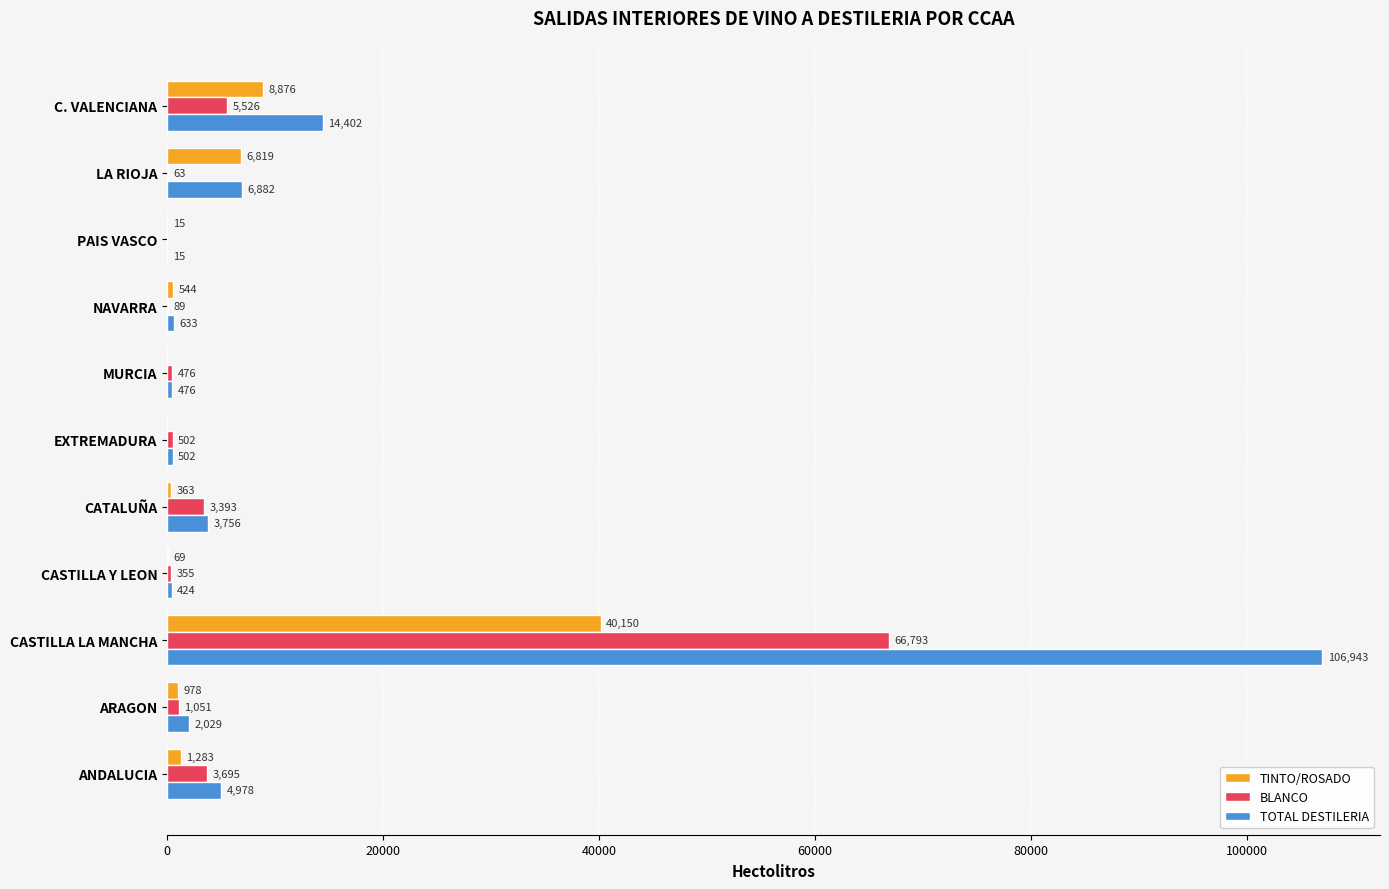

Which series has the largest total across all categories?

TOTAL DESTILERIA